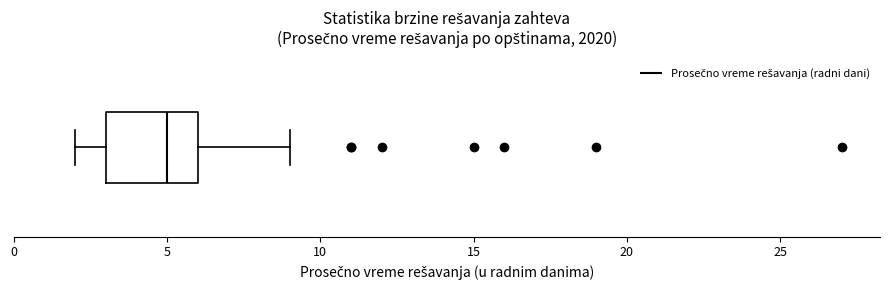

Read this box plot against the x-axis: the position of the median line, the range covered by the box, and the ends of both whiskers. The values are not printed on the chart, so give them approximately, as read against the axis.

median 5, box 3 to 6, whiskers 2 to 9